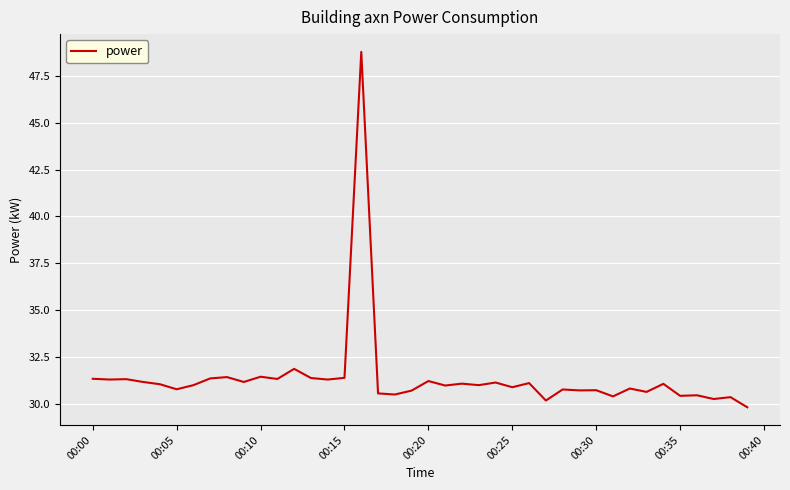

What is the maximum value shown in the chart?

48.8